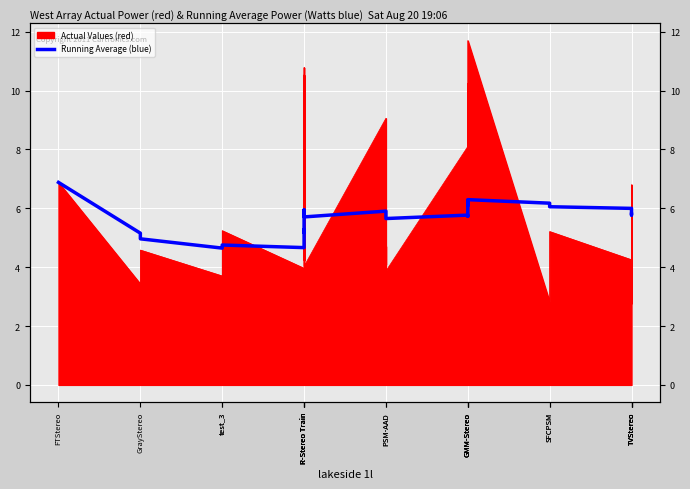

Where does the data first go above 5?

FTStereo